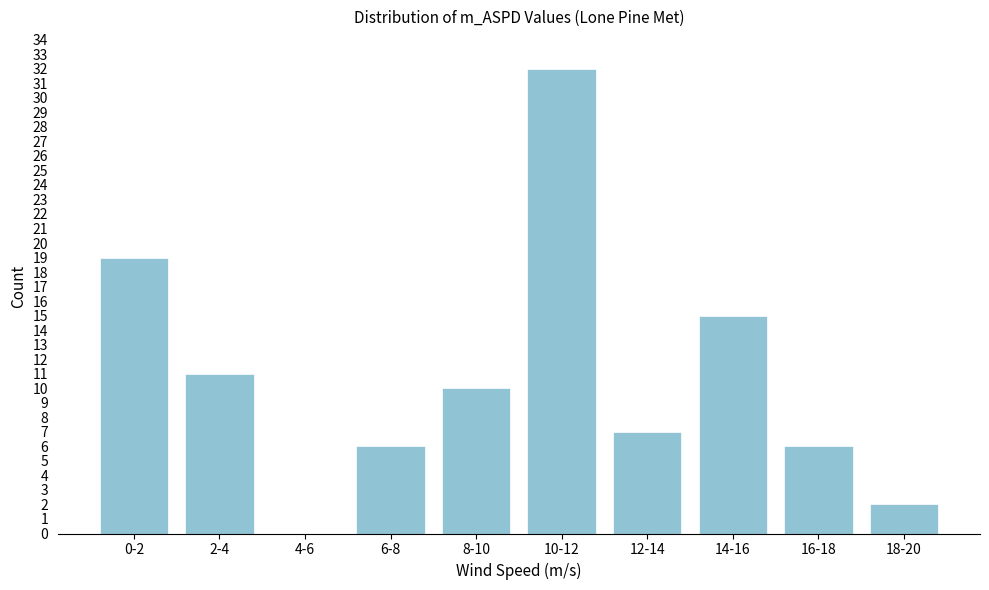

Reading left to right, extract all data points from this chart.

0-2=19	2-4=11	4-6=0	6-8=6	8-10=10	10-12=32	12-14=7	14-16=15	16-18=6	18-20=2